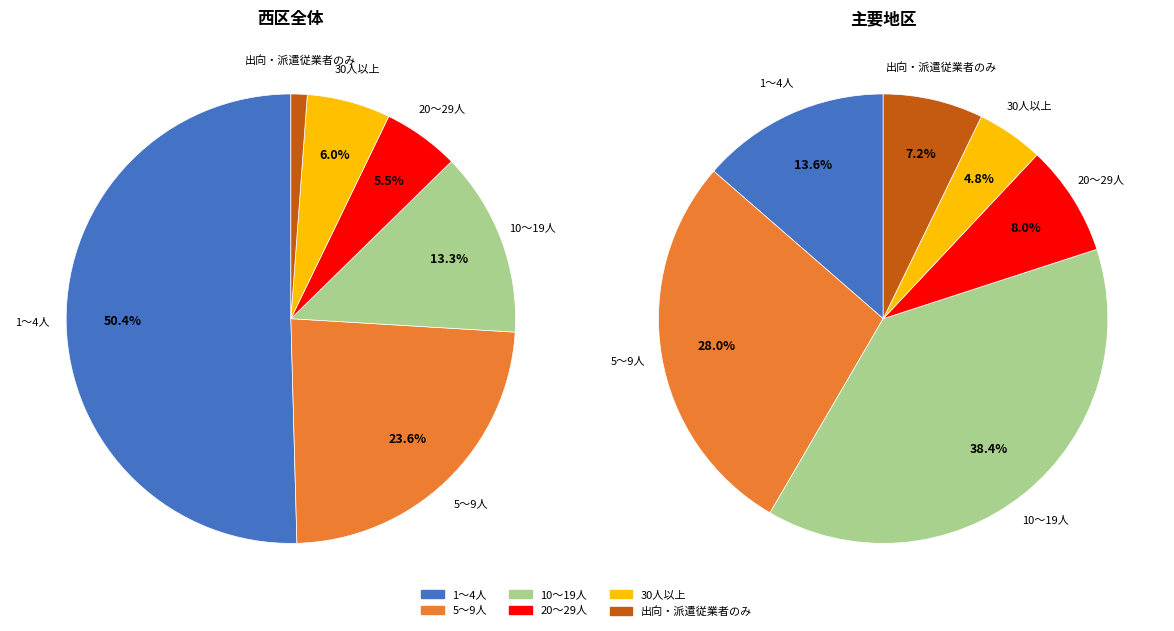

Combined, do 30人以上 and 5～9人 account for over 50%?

No